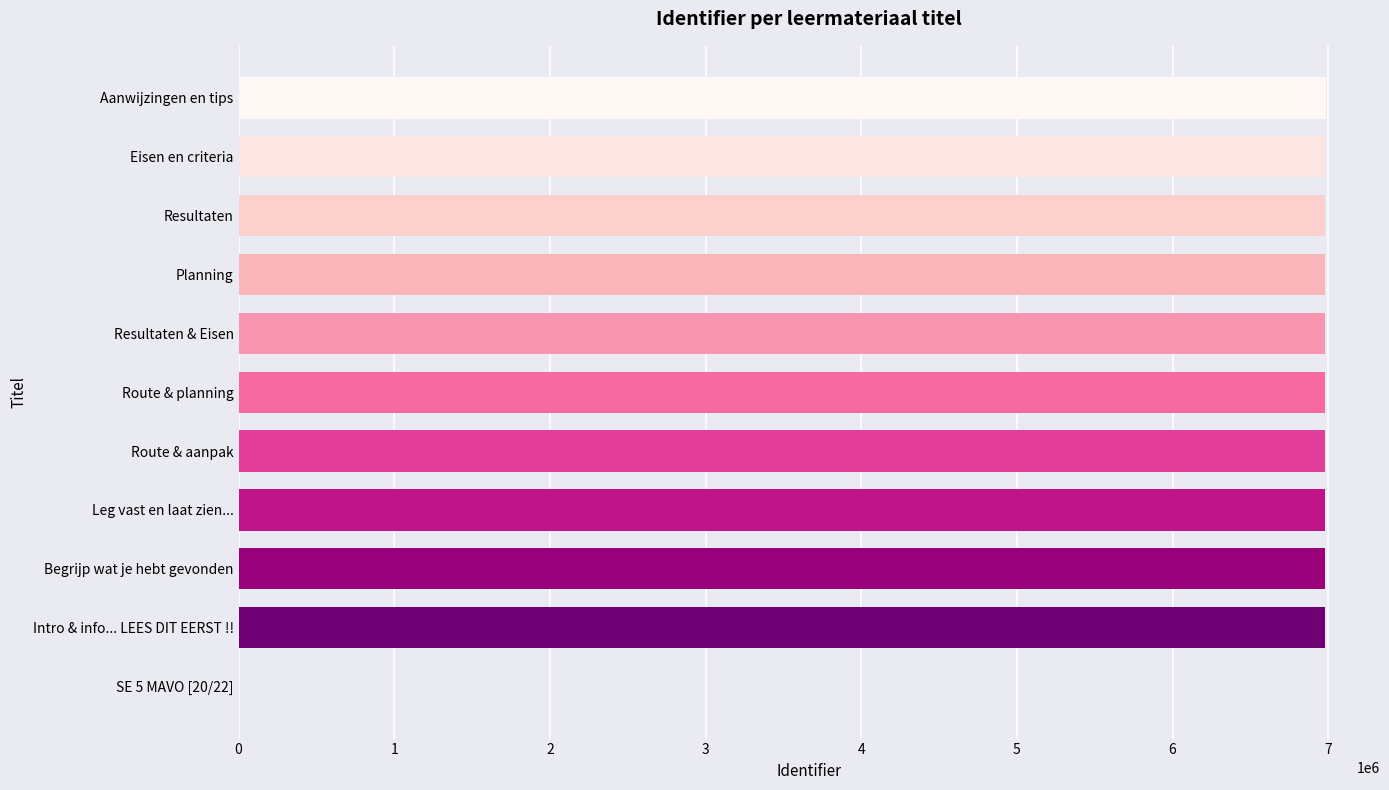

Approximately how many times larger is the value at Resultaten & Eisen compared to Resultaten?

1.0